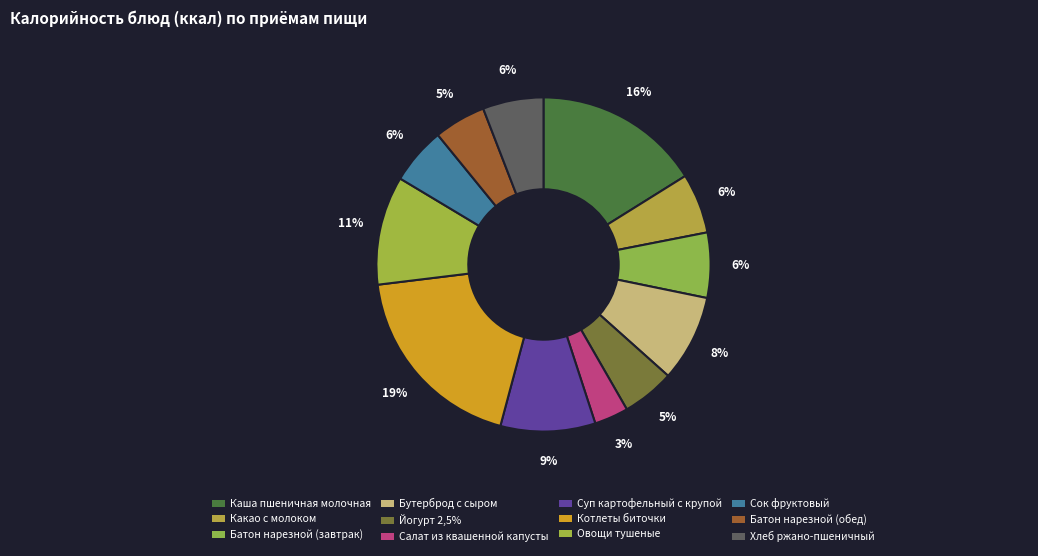

Which category has the biggest portion of the pie?

Котлеты биточки